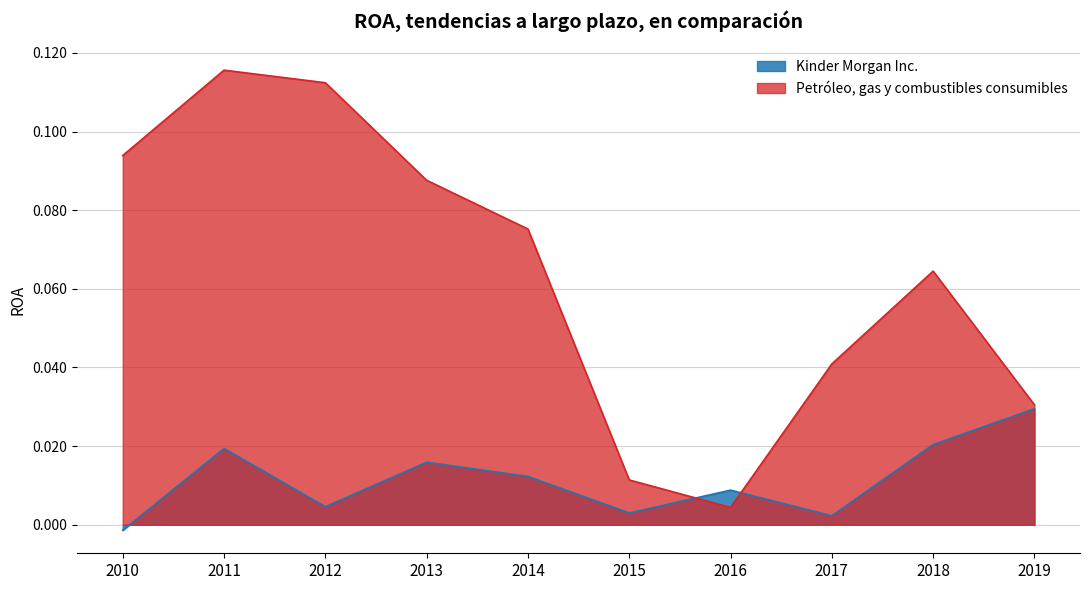

Is it true that Petróleo, gas y combustibles consumibles equals 0.1 at 2012?

True